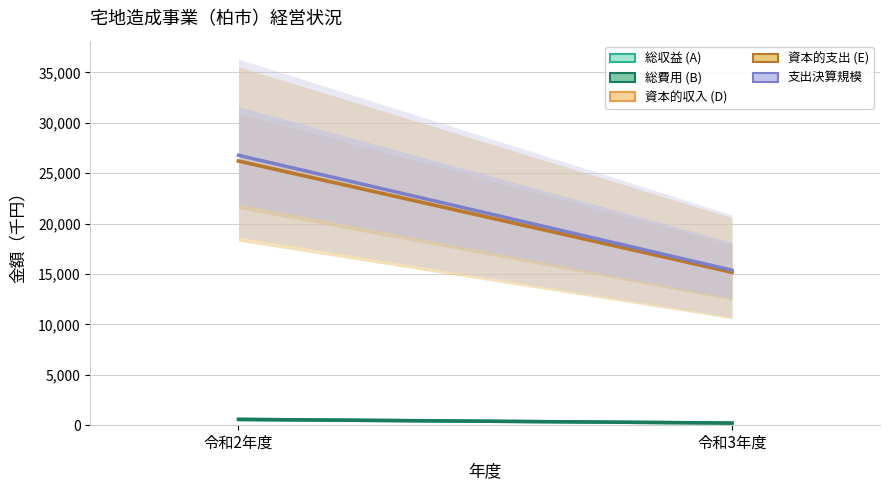

List the series in order of their peak value, lowest first.

総収益 (A), 総費用 (B), 資本的収入 (D), 資本的支出 (E), 支出決算規模